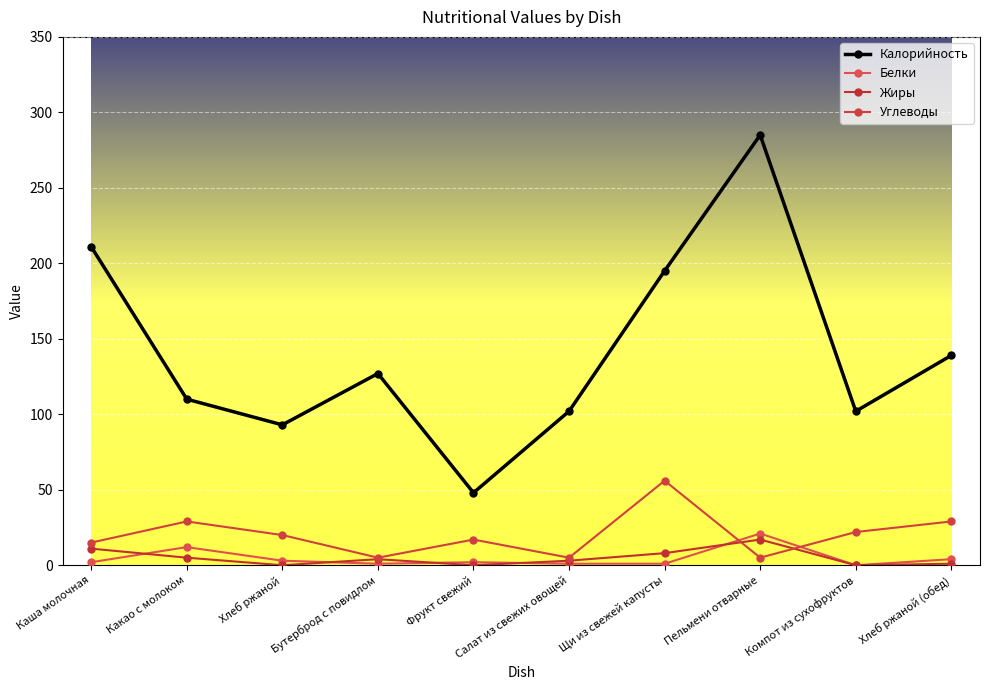

What is the greatest value displayed?

285